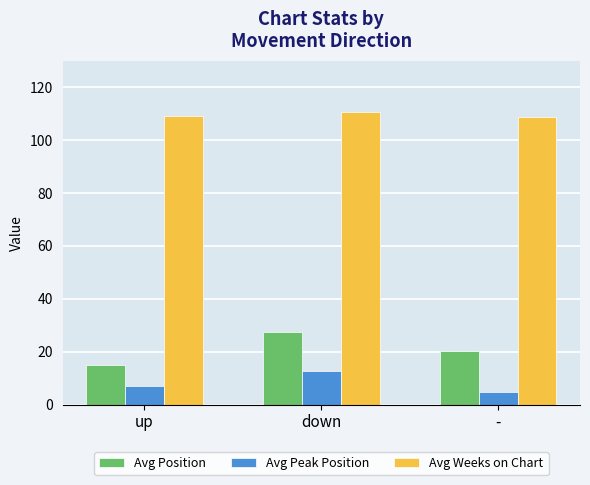

The Avg Weeks on Chart series shows 110.8 at down. True or false?

True